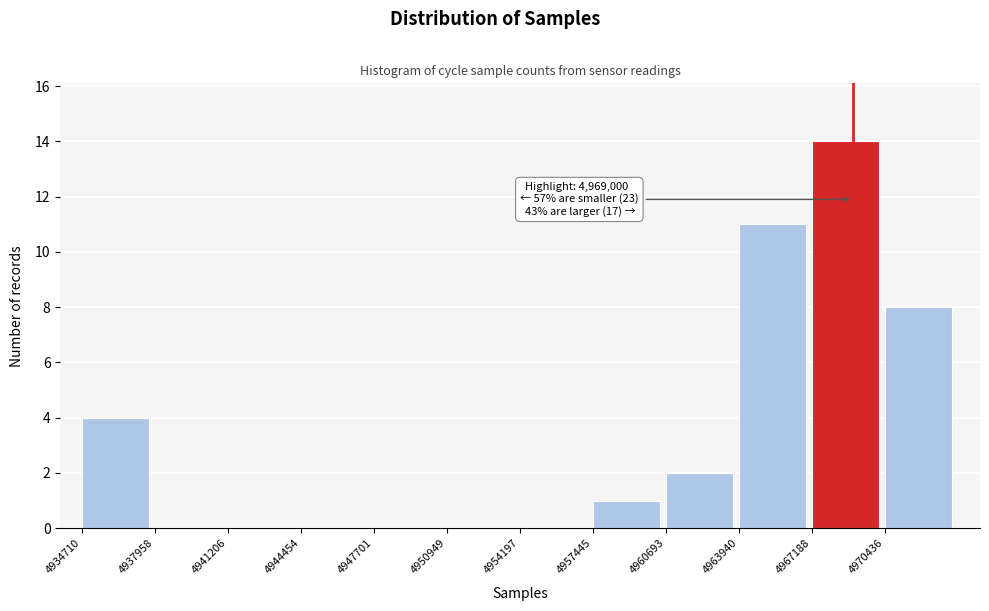

Over which range of the x-axis is the bar tallest?

4967000 to 4970500